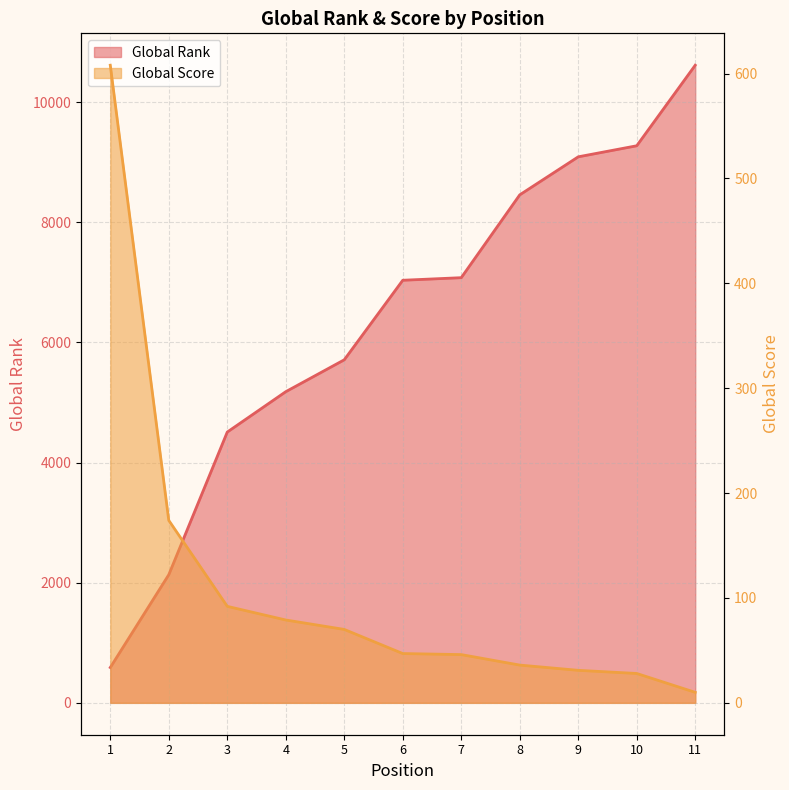

Which label corresponds to the smallest value in the chart?

11